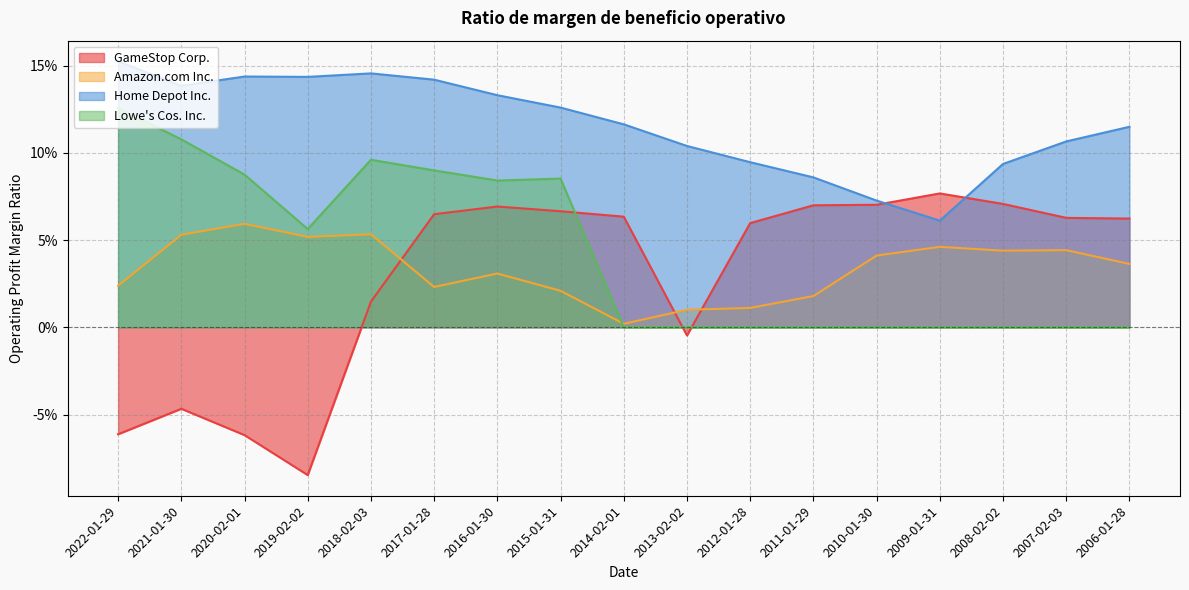

What is the value of the GameStop Corp. point at the 9th from the left?

0.1